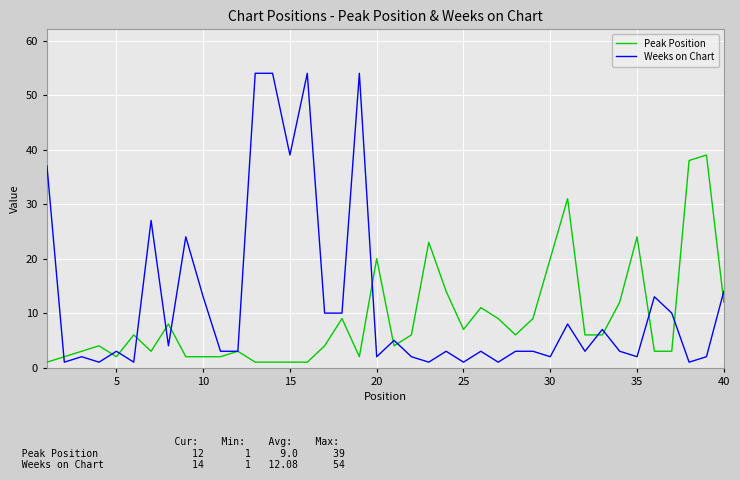

Which series has the largest range (max minus min)?

Weeks on Chart